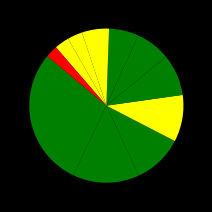

How many slices are in this pie chart?

11